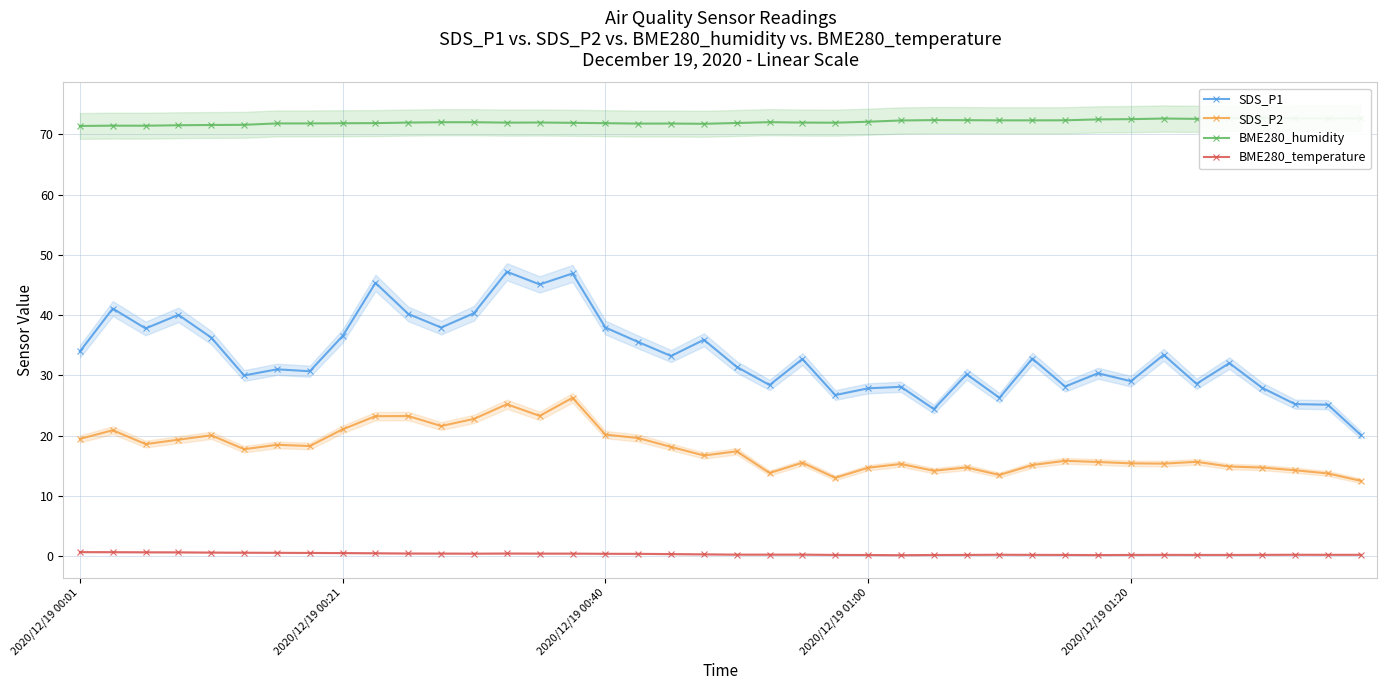

How many distinct data groups are displayed?

4